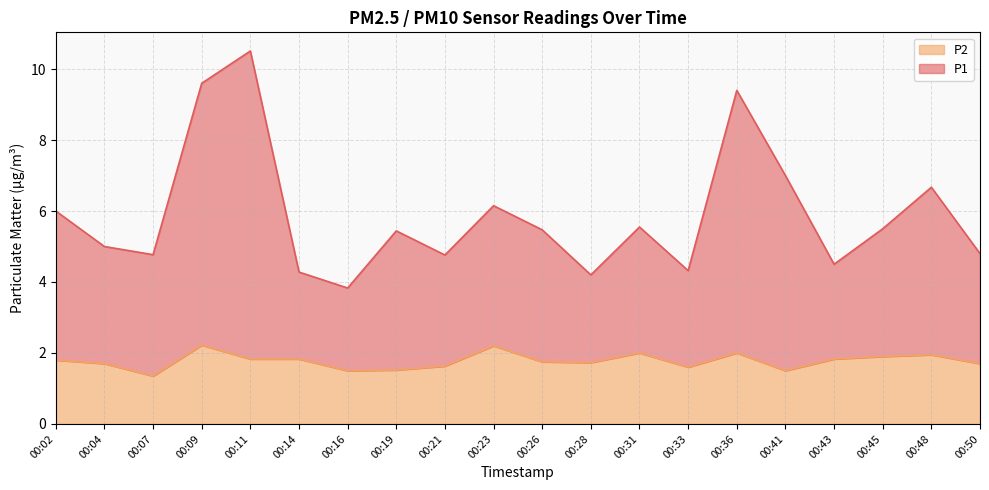

True or false: P1 and P2 cross at least once.

False